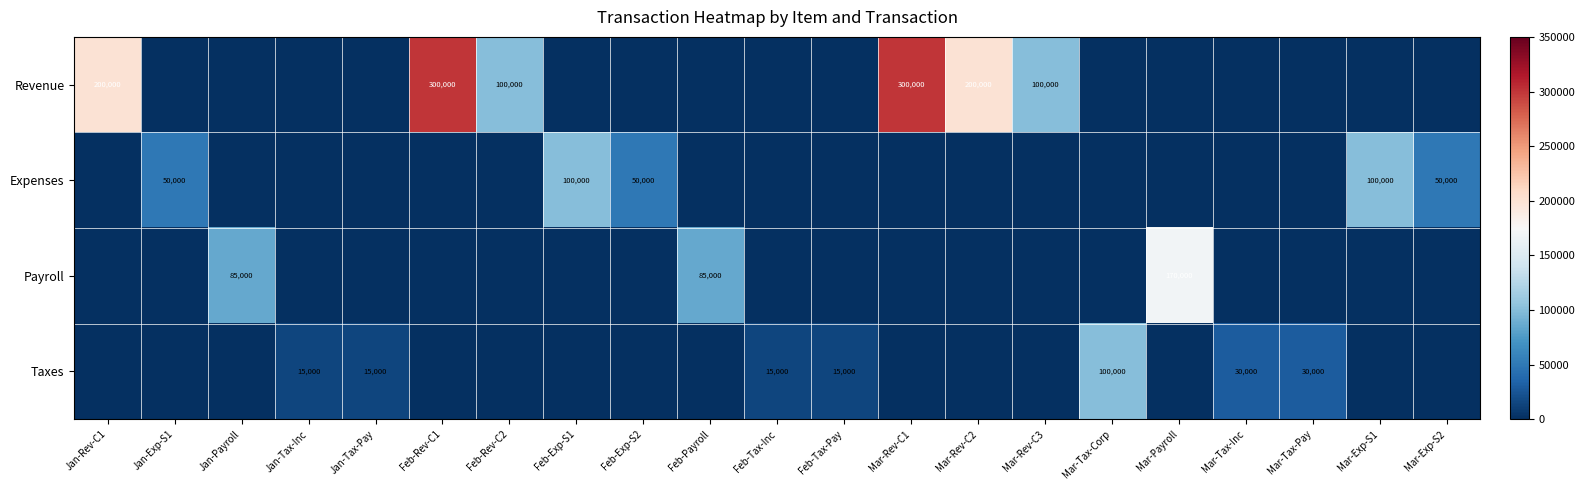

Between Feb-Rev-C2 and Mar-Tax-Corp, which is larger?

Feb-Rev-C2